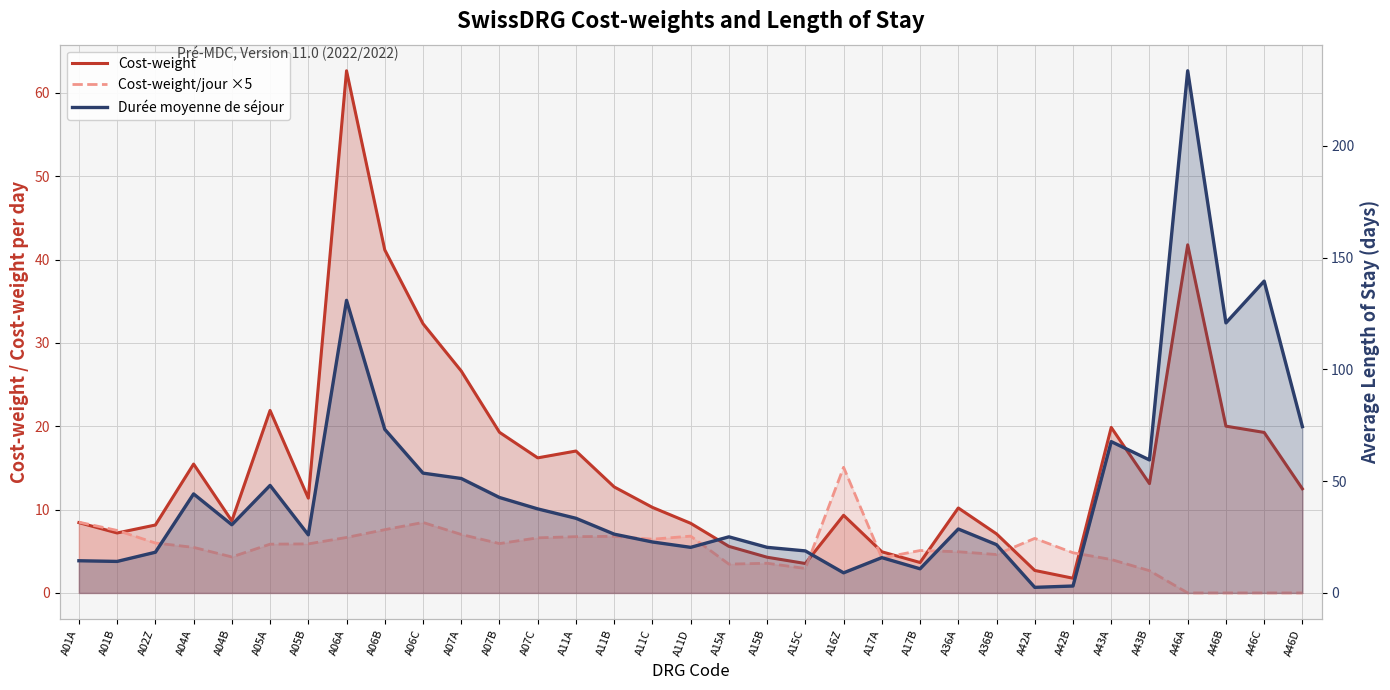

Which series changed the most between A11D and A15B?

Cost-weight